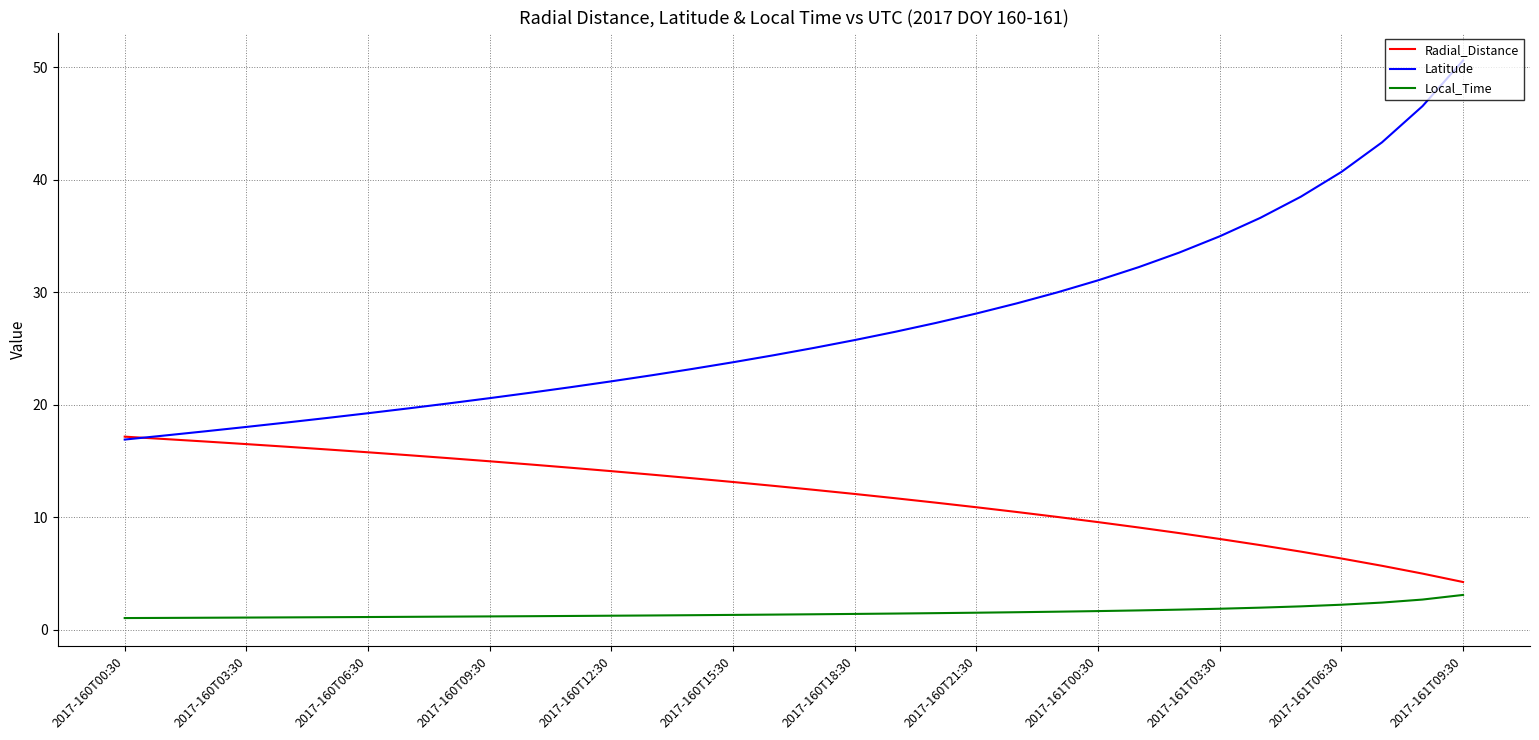

Rank the series by their average value, from highest to lowest.

Latitude, Radial_Distance, Local_Time